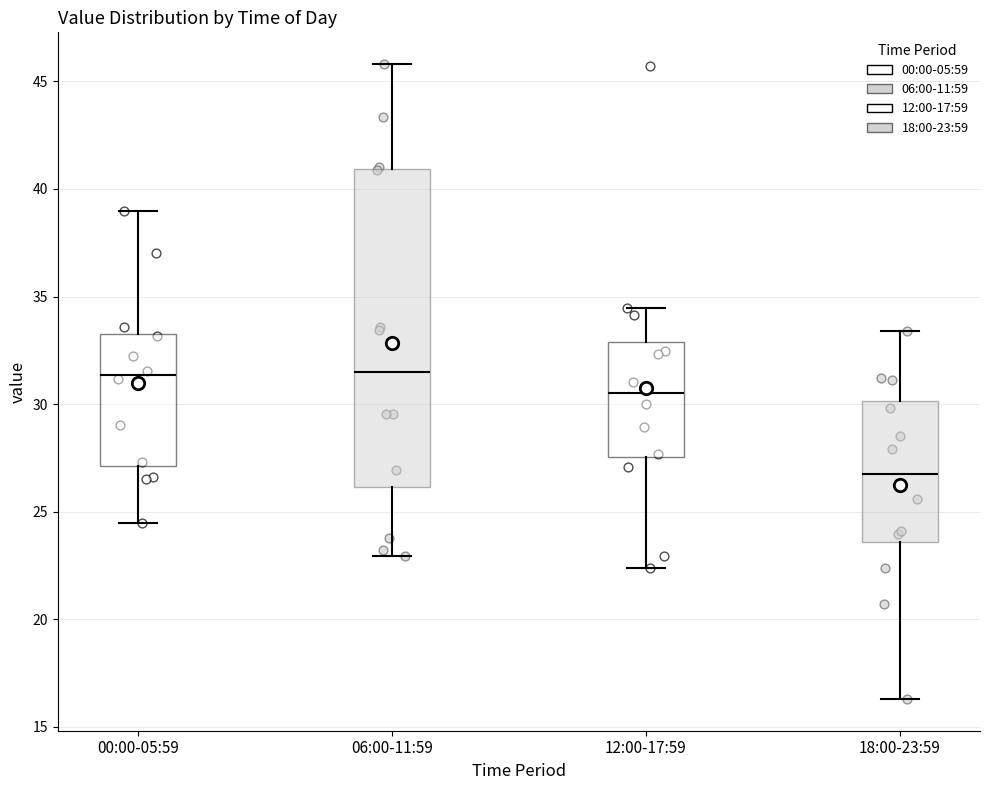

Reading left to right, transcribe this box plot: for each box, give where its median line is, the range the box spans, and where its two whiskers end, as read against the y-axis. The values are not printed on the chart, so give them approximately, as read against the axis.

00:00-05:59: median 31.5, box 27.0 to 33.5, whiskers 24.5 to 39.0
06:00-11:59: median 31.5, box 26.0 to 41.0, whiskers 23.0 to 46.0
12:00-17:59: median 30.5, box 27.5 to 33.0, whiskers 22.5 to 34.5
18:00-23:59: median 27.0, box 23.5 to 30.0, whiskers 16.5 to 33.5